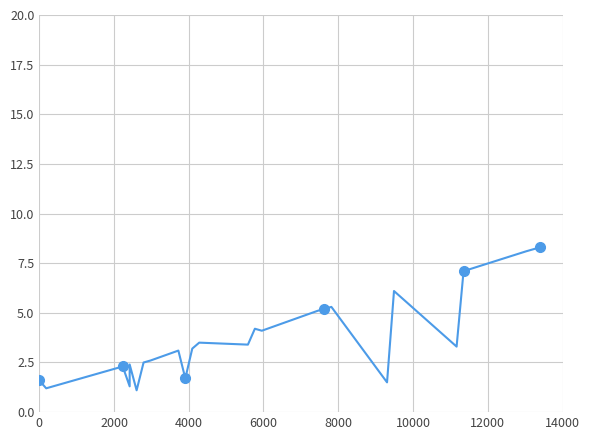

What is the ratio of the value at 7.1 to the value at 3.4?

0.9